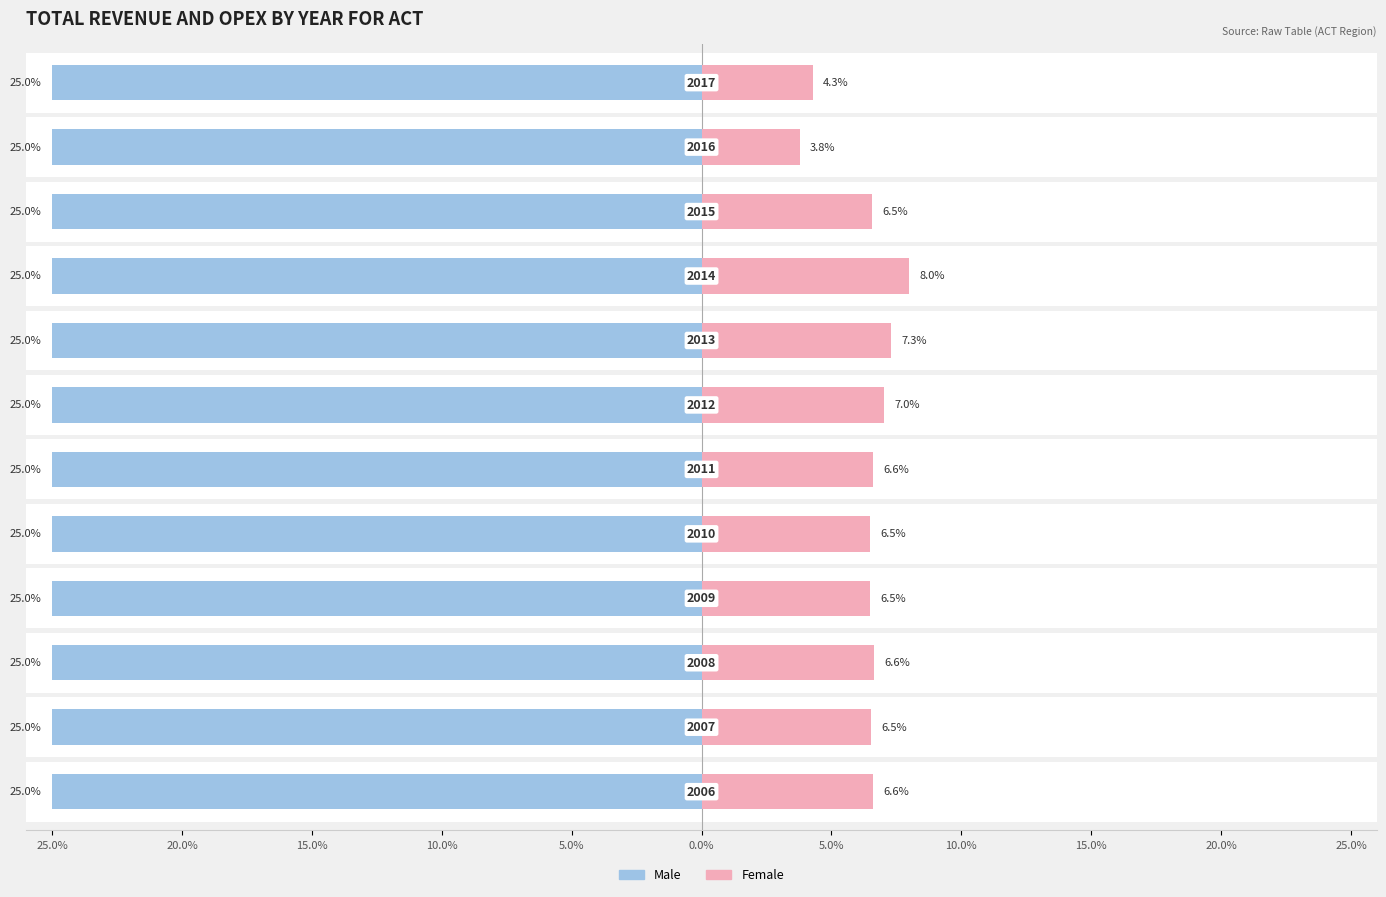

What are all the series names shown in the legend?

Male, Female